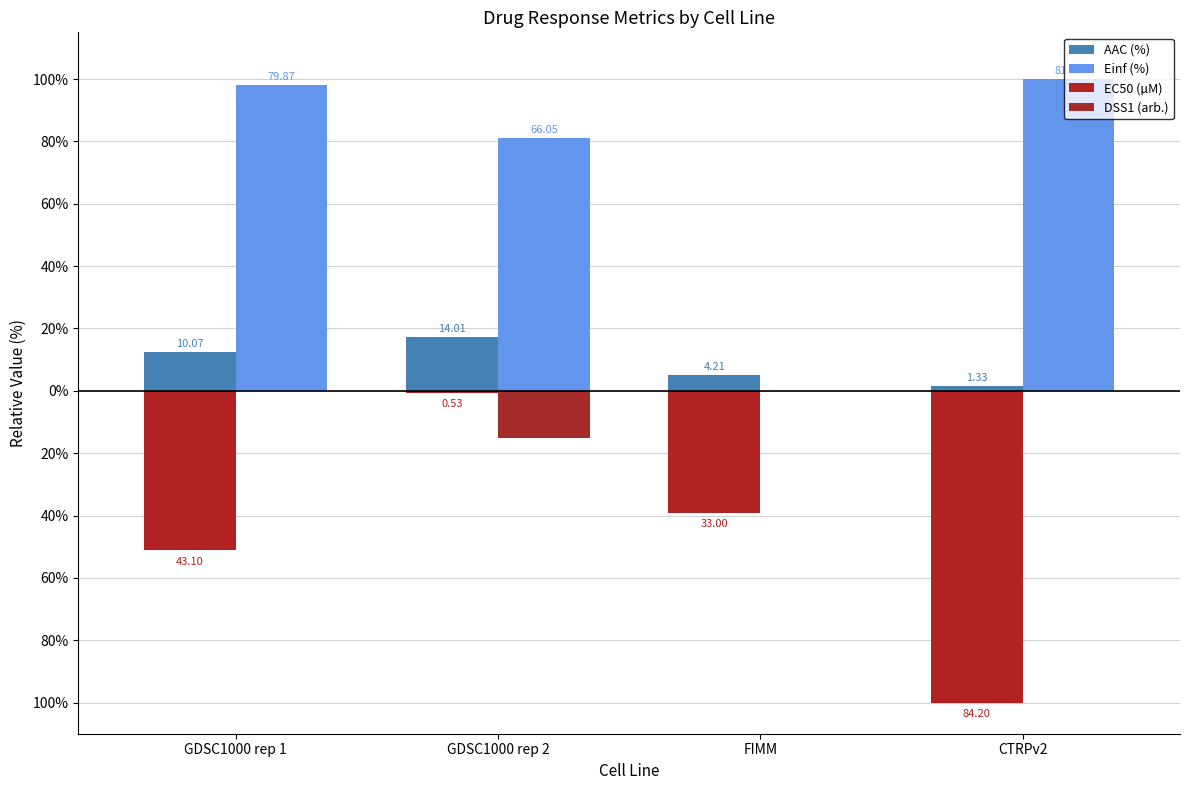

Which category has the highest value across all series?

CTRPv2